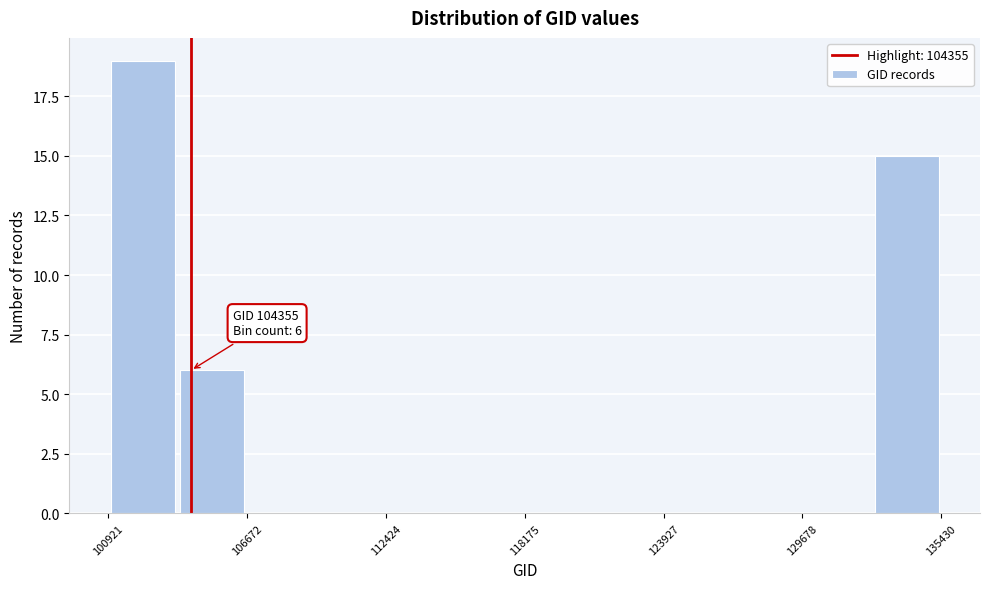

Read against the x-axis, roughly where is the centre of the tallest bar?

102000